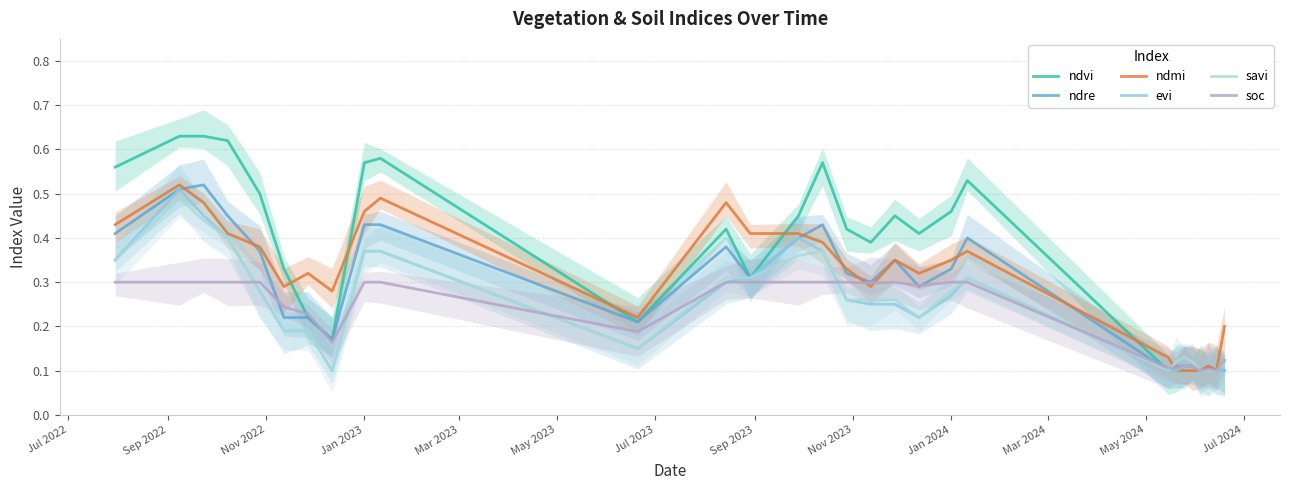

True or false: soc has a value of 0.3 at Sep 2023.

False